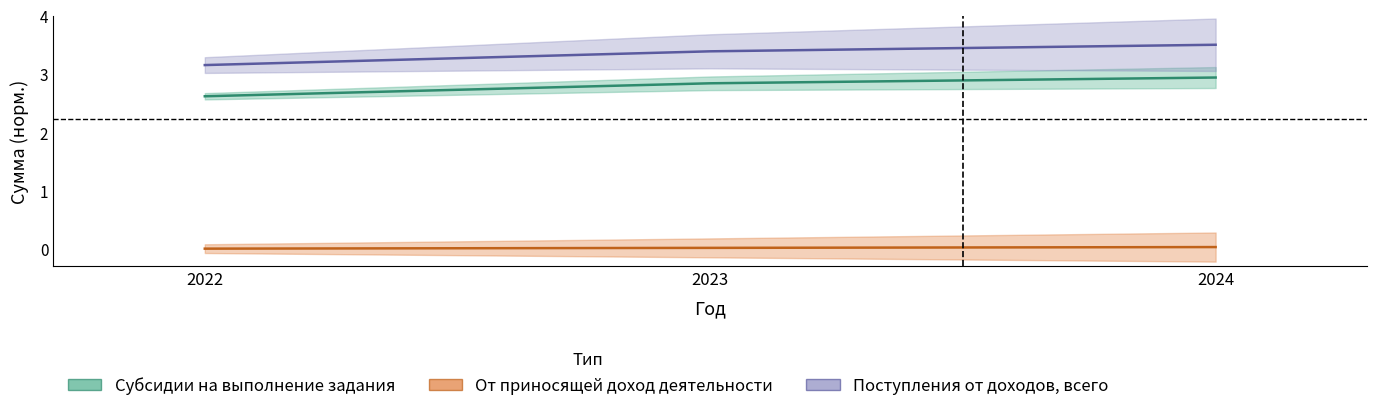

The value of Субсидии на выполнение задания at 2023 is 2.8. True or false?

True